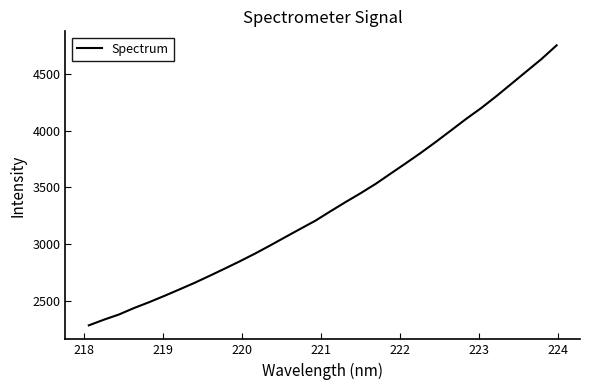

What is the smallest value displayed?

2288.9